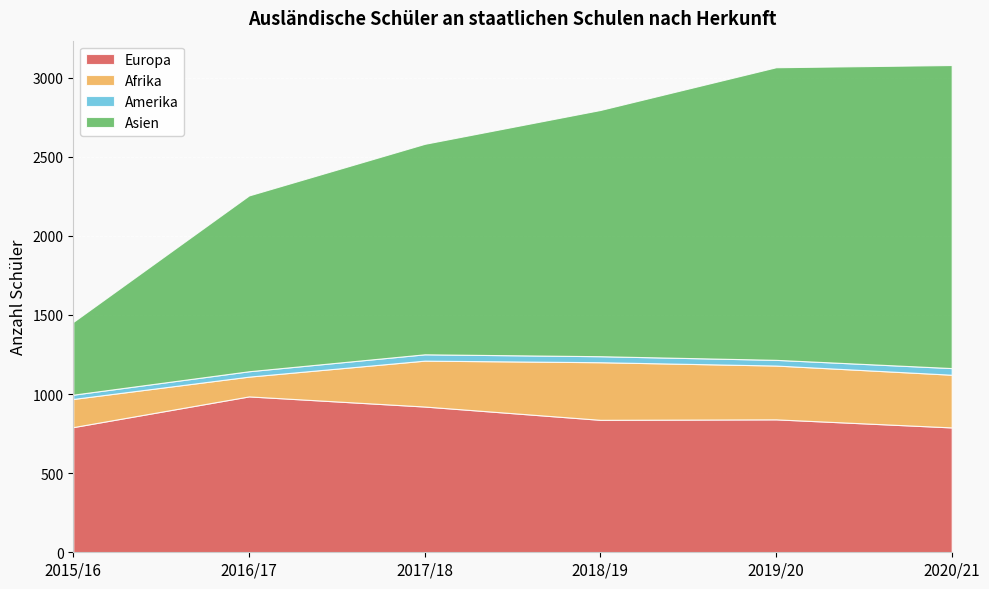

Reading left to right, extract all data points from this chart.

Europa: 791	985	921	837	840	789
Afrika: 178	125	290	364	340	333
Amerika: 27	34	40	38	36	42
Asien: 460	1111	1330	1556	1849	1915